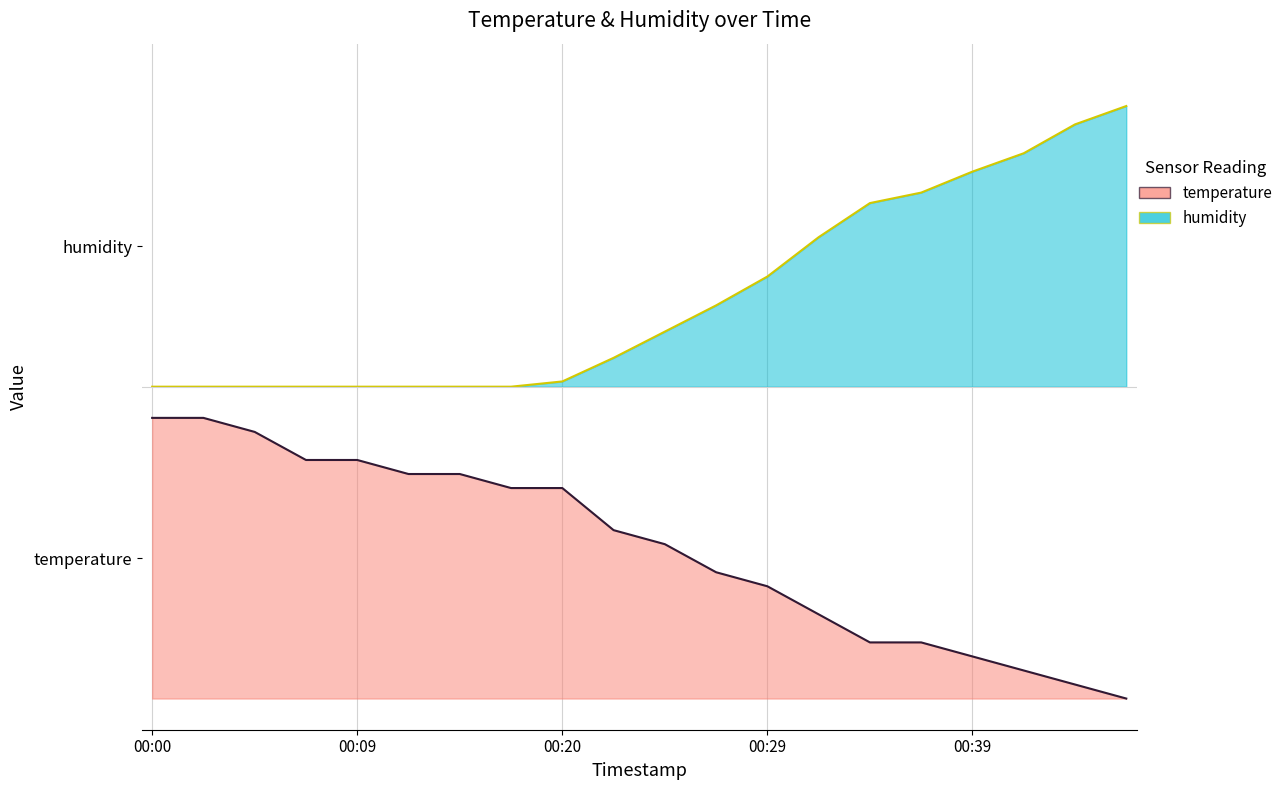

Reading left to right, extract all data points from this chart.

temperature: 0.4	0.4	0.4	0.4	0.4	0.4	0.4	0.3	0.3	0.3	0.2	0.2	0.2	0.1	0.1	0.1	0.1	0.0	0.0	0.0
humidity: 0.5	0.5	0.5	0.5	0.5	0.5	0.5	0.5	0.5	0.5	0.6	0.6	0.7	0.7	0.8	0.8	0.8	0.9	0.9	0.9